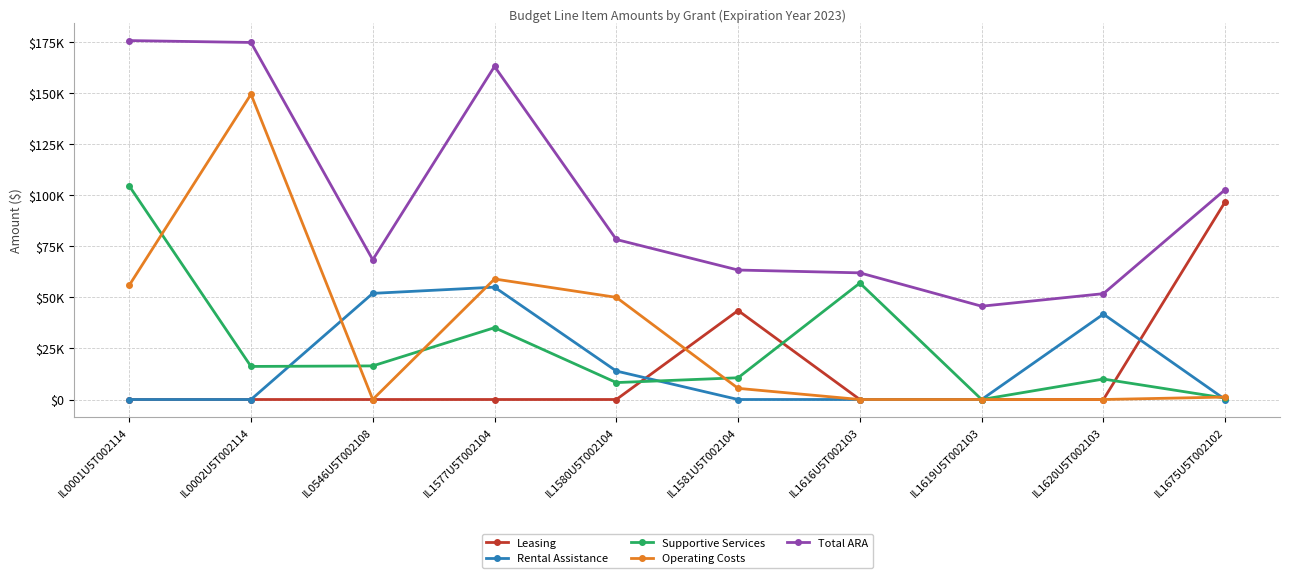

True or false: Rental Assistance and Operating Costs intersect in this chart.

True